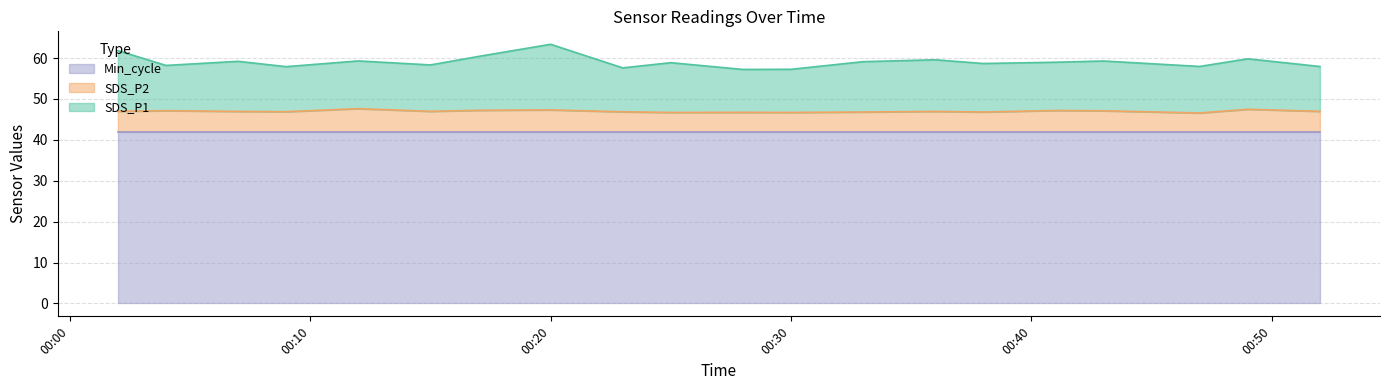

What is the total value across all series at 00:20?

63.4